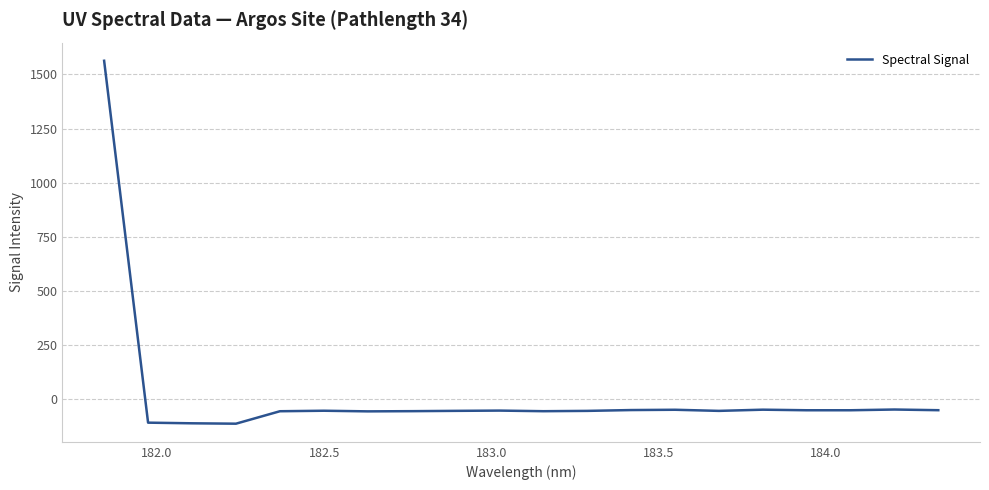

What is the difference between the maximum and minimum values?

1678.0